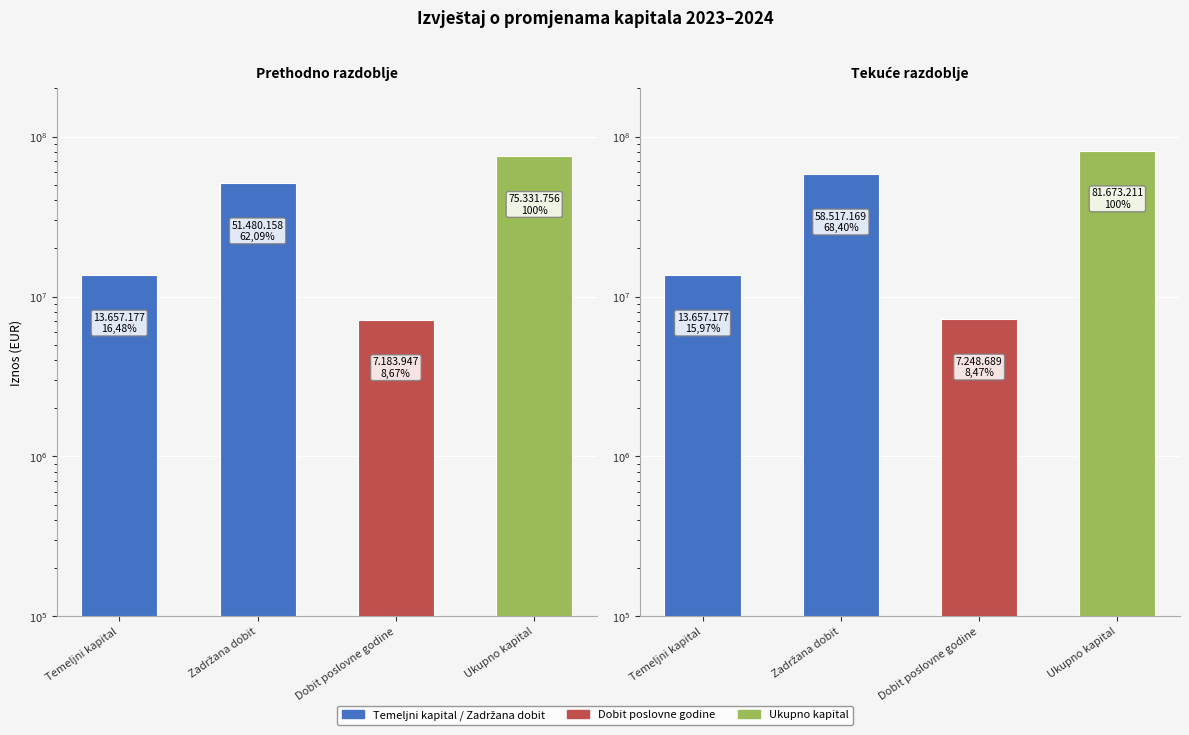

At which category does the chart reach its minimum across all series?

Dobit poslovne godine